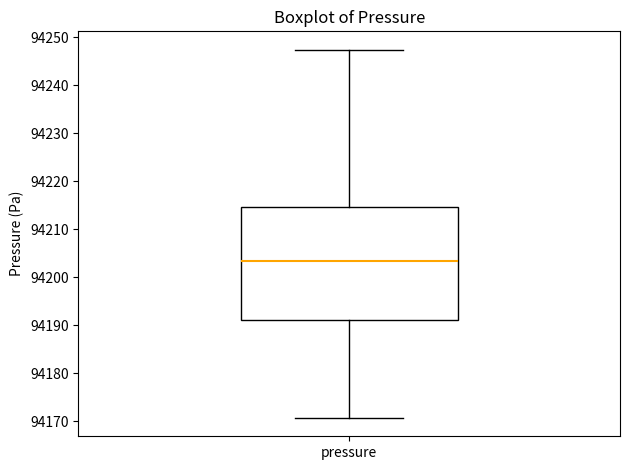

Where is the upper edge of the box for pressure on the y-axis? The values are not printed on the chart, so give them approximately, as read against the axis.

94215